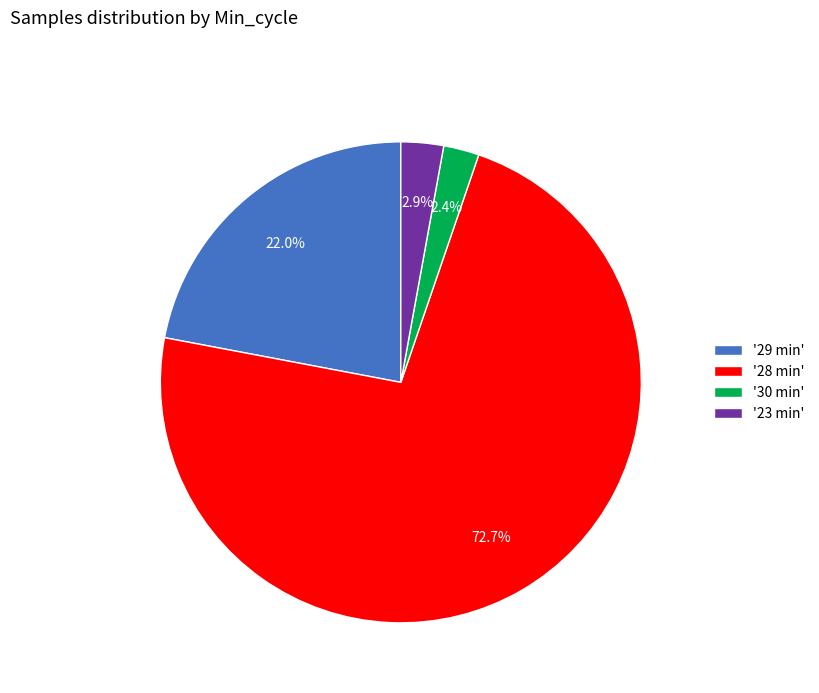

Count the number of slices in the pie.

4